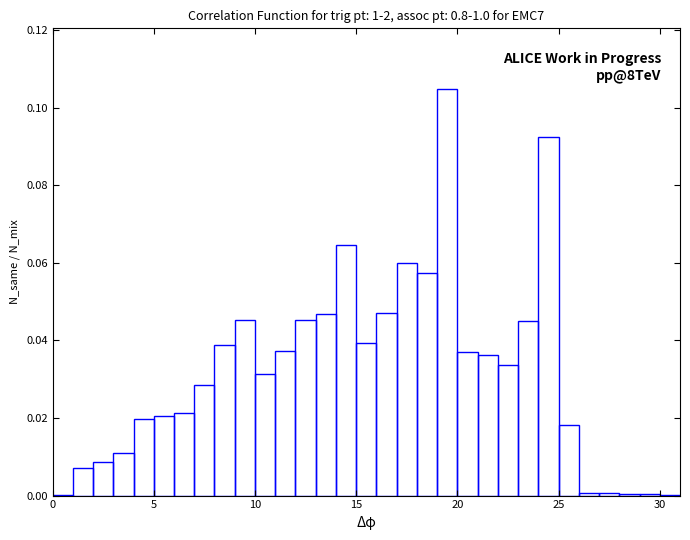

Read against the x-axis, roughly where is the centre of the tallest bar?

19.5